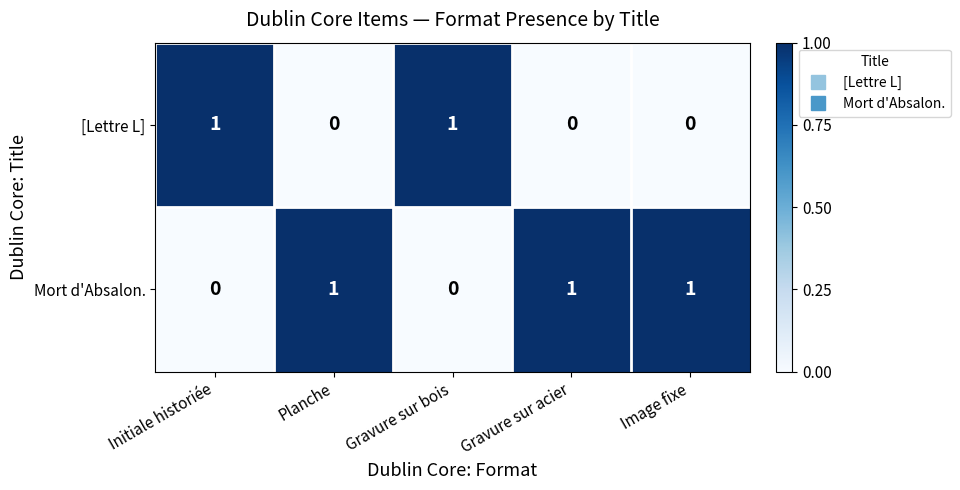

List the series in order of their overall mean, highest first.

Mort d'Absalon., [Lettre L]